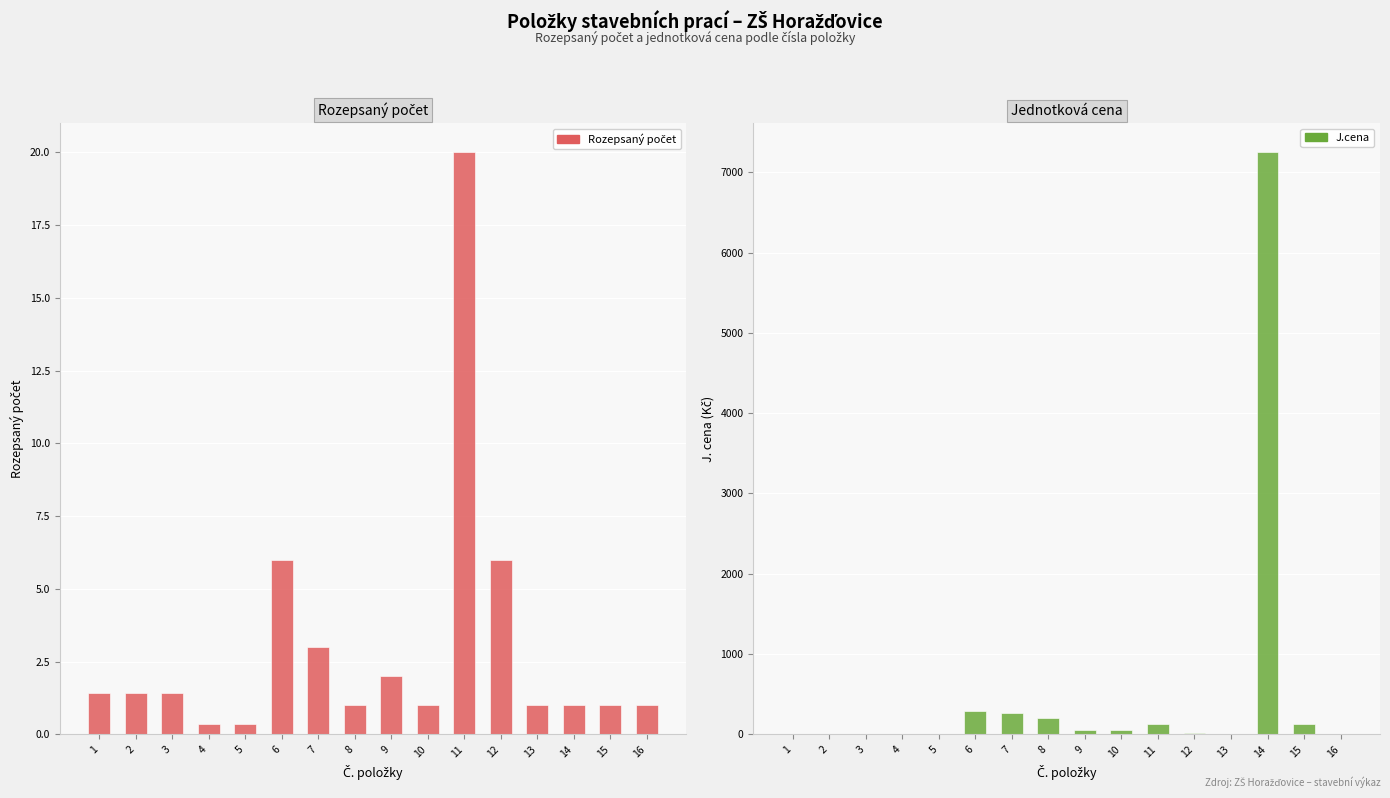

How many values in J.cena are above zero?

9